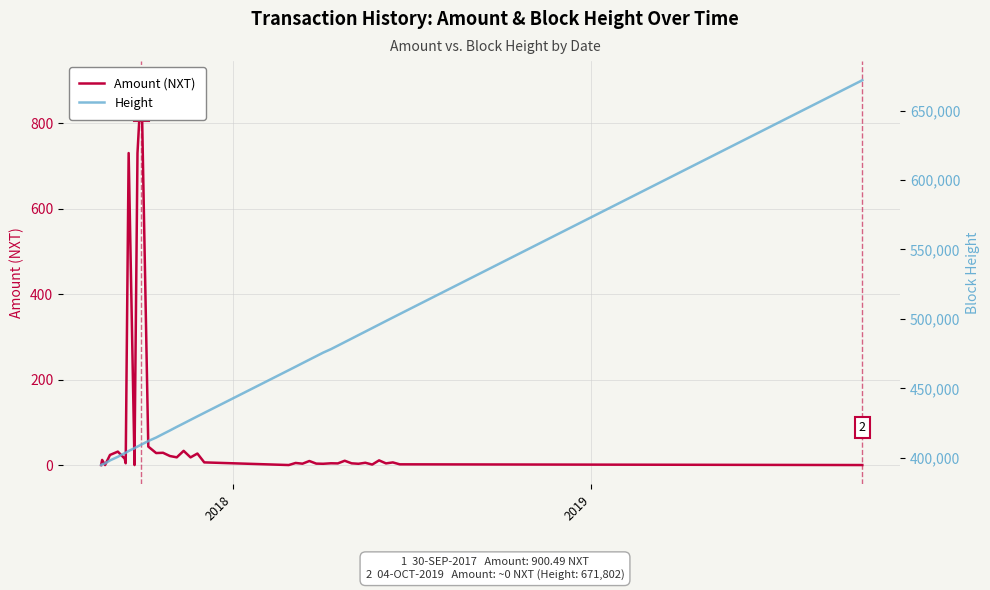

The value of Height at 12 is 266244.4. True or false?

False